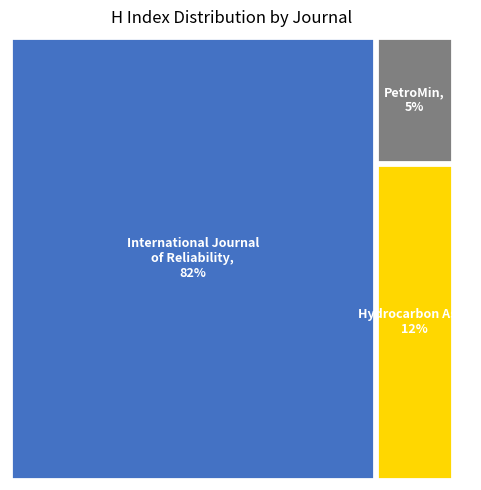

What is the largest slice in the pie chart?

International Journal of Reliability (Q2)